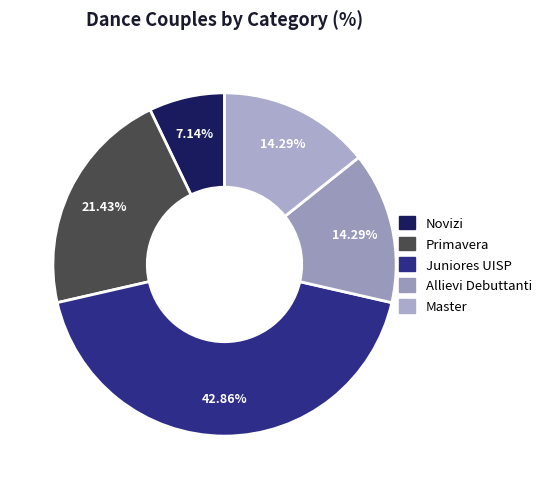

Does any single category account for the majority?

No